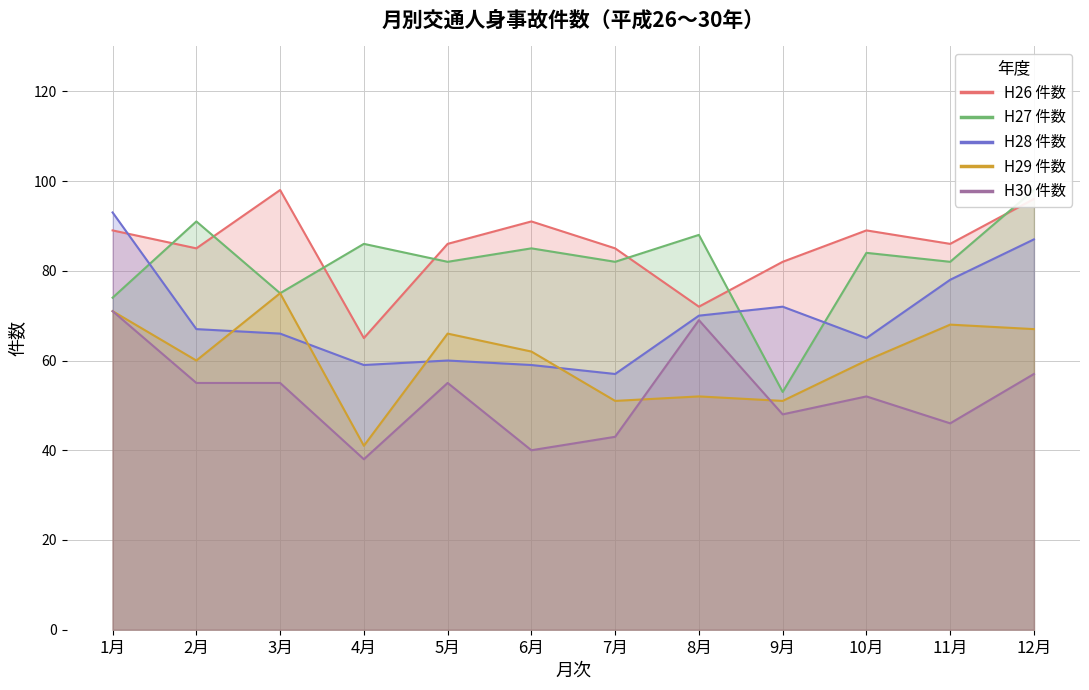

What is the label of the 9th point from the right?

4月